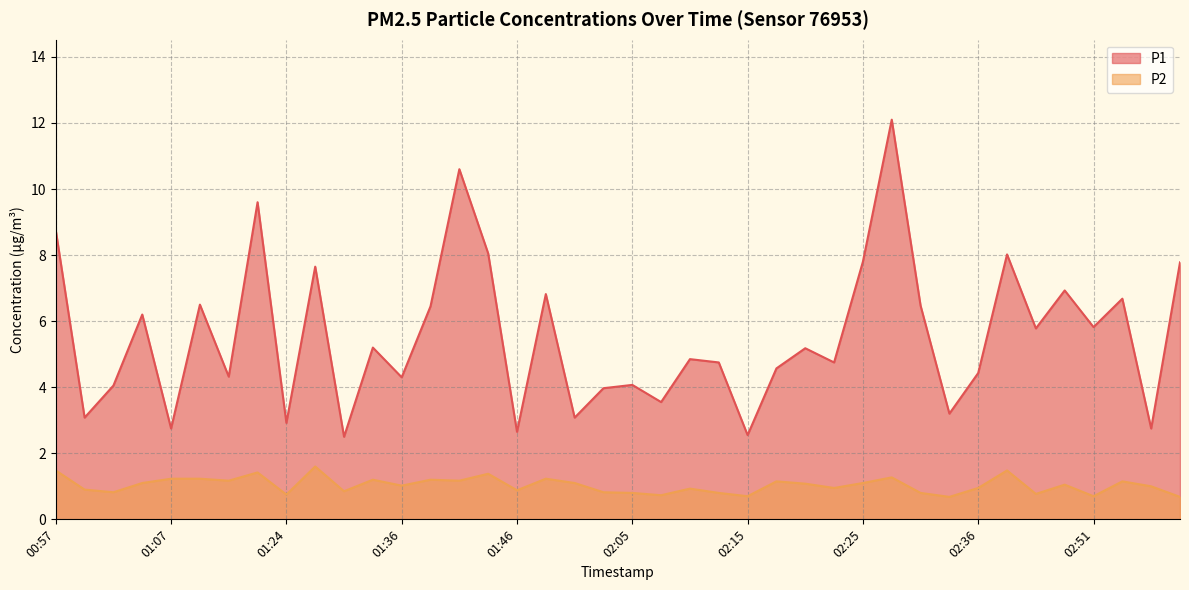

True or false: P2 has more than 1 interior local peaks.

True